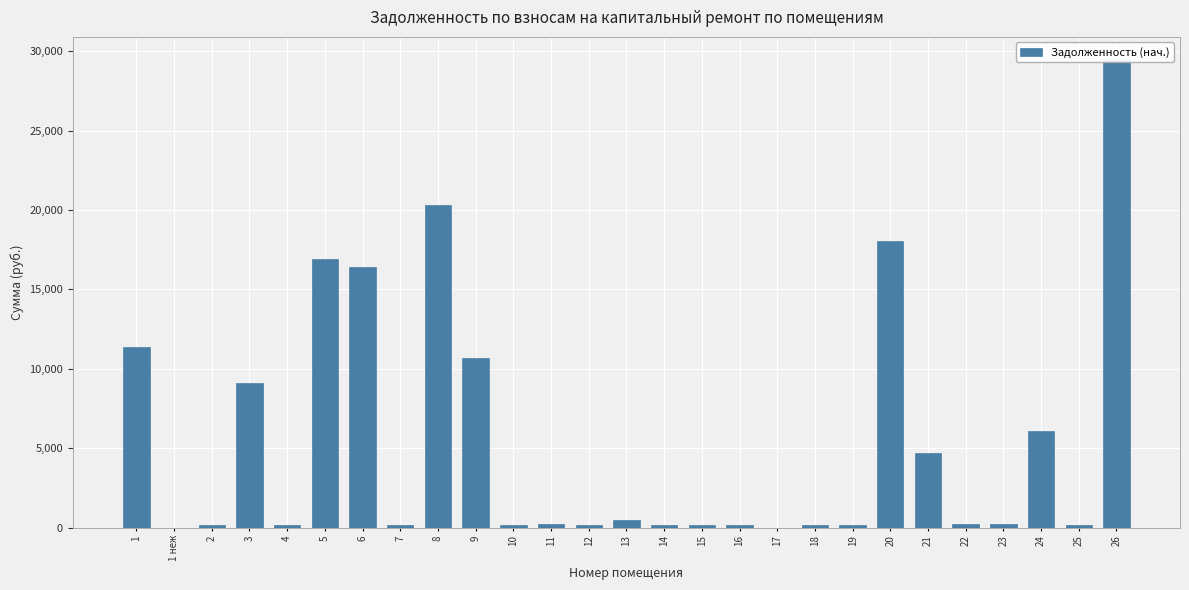

Reading right to left, transcribe all the data shown in this chart.

29432.7	166.5	6093.0	225.0	239.1	4676.4	18045.4	164.5	145.8	0.0	167.2	167.8	167.2	494.7	141.9	240.2	163.8	10702.8	20322.9	168.5	16389.5	16895.9	147.8	9103.1	168.2	0.0	11352.7